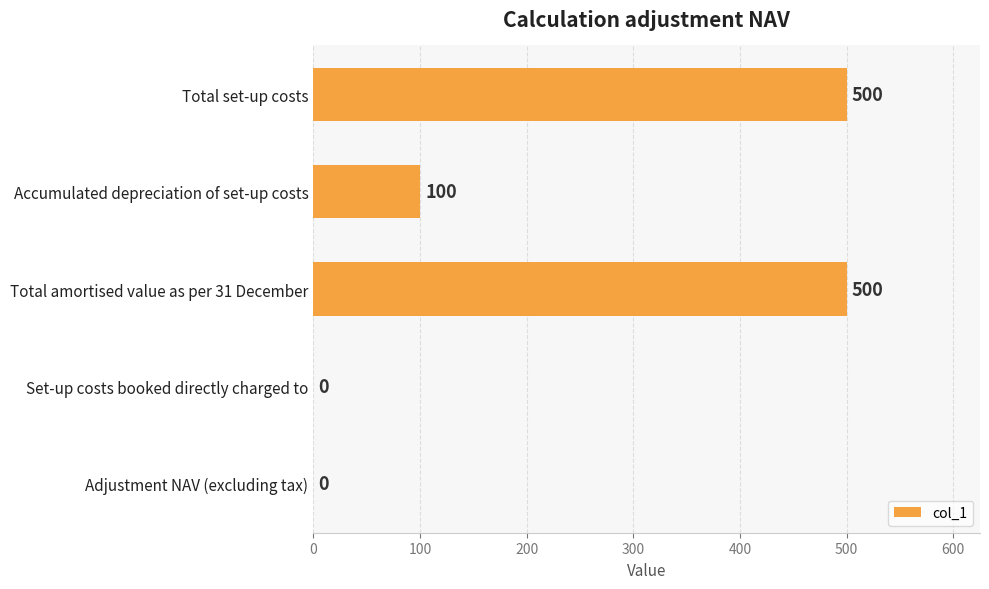

What is the average value?

220